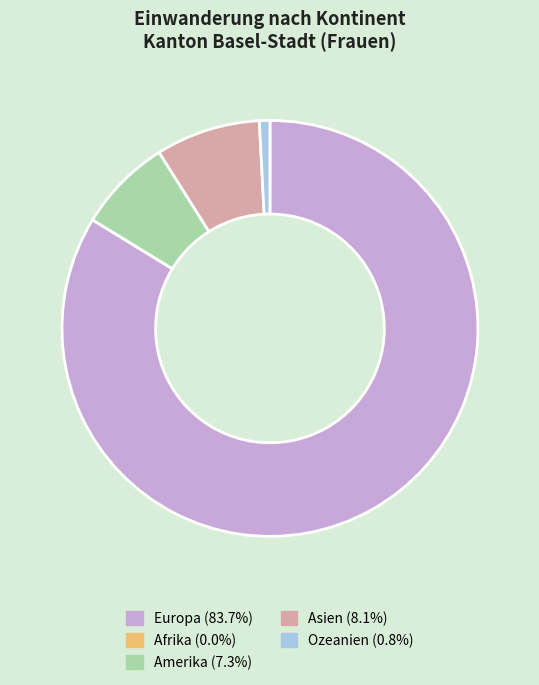

What is the ratio of the value at Asien to the value at Amerika?

1.1